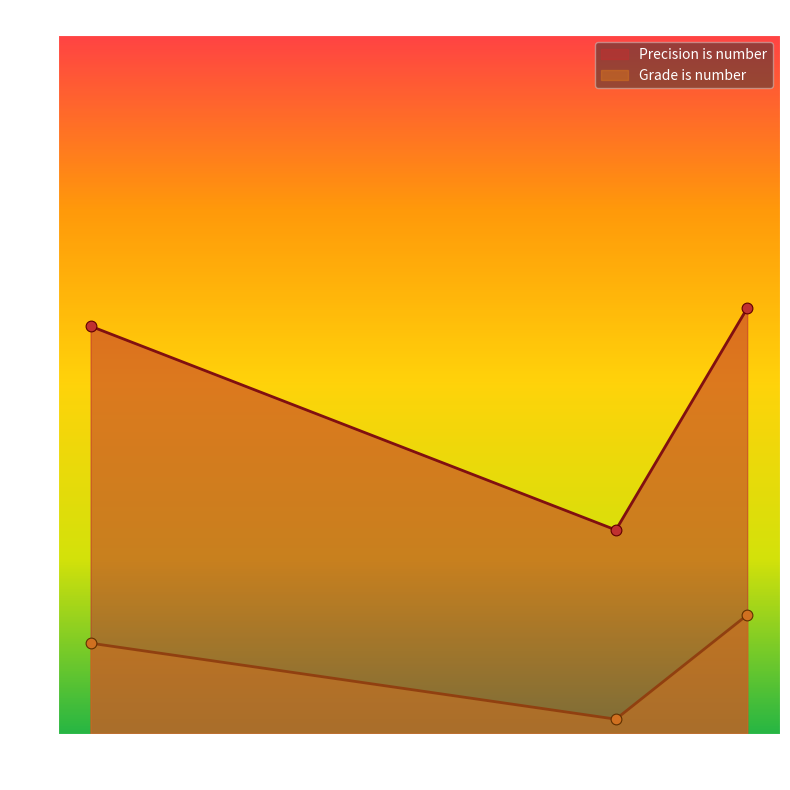

Which series reaches the minimum Y coordinate?

Grade is number